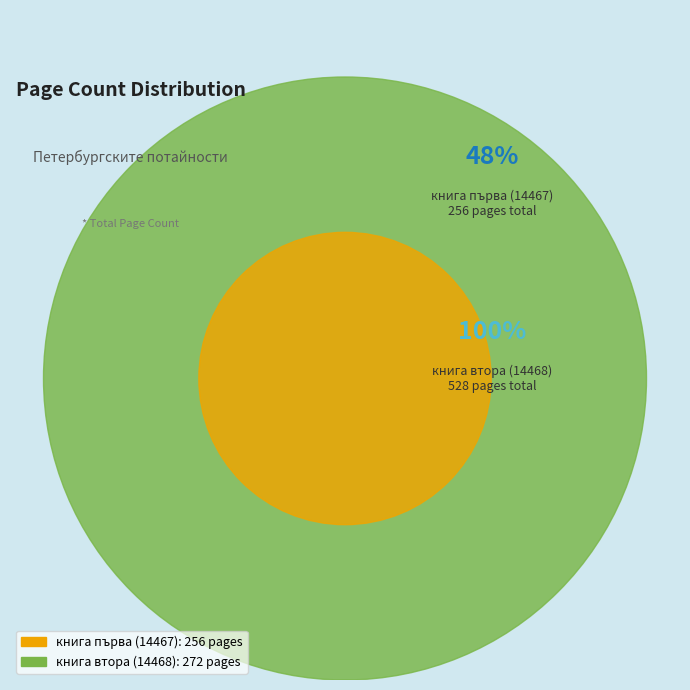

What portion of the pie excludes книга първа (14467)?

51.5%